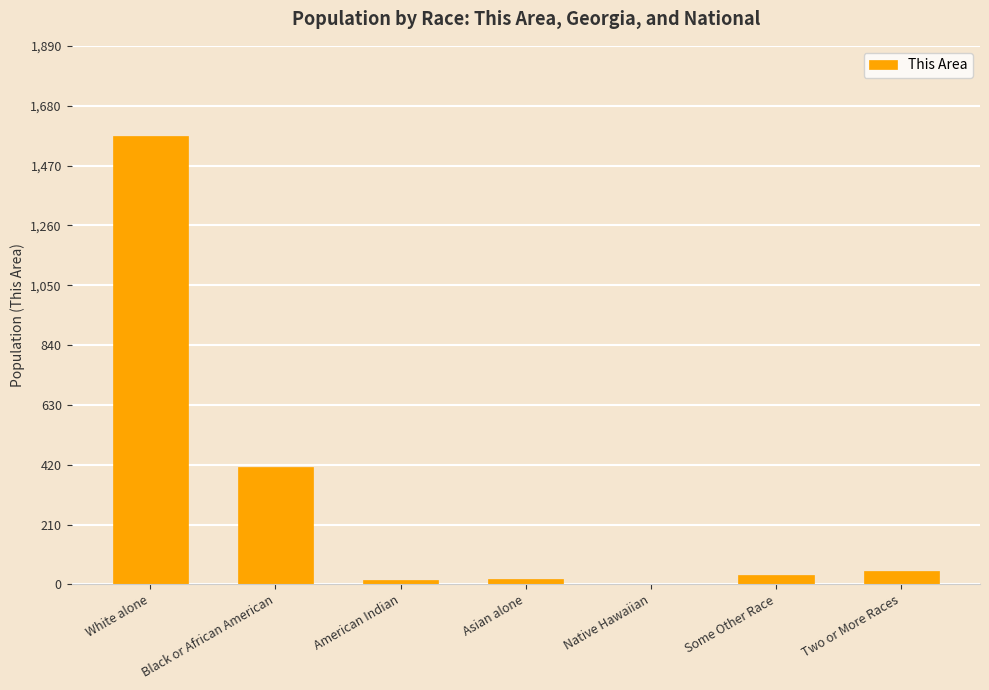

What is the change in value from White alone to American Indian?

-1558